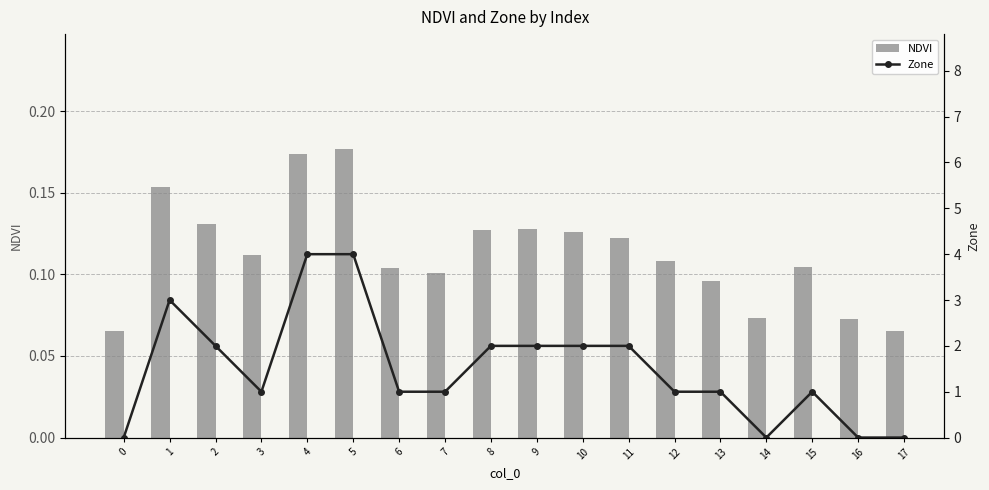

True or false: Zone has a value of 1.4 at 1.

False